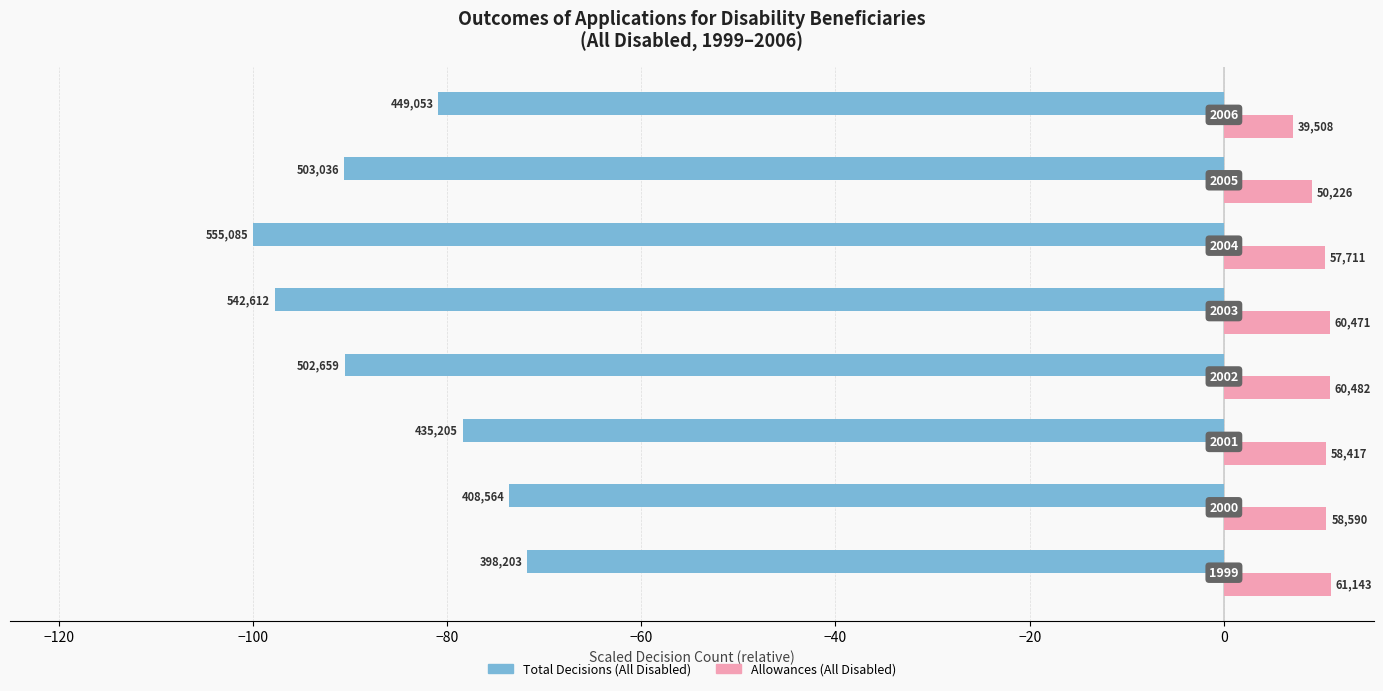

What is the lowest value of the Allowances (All Disabled) series?

7.1